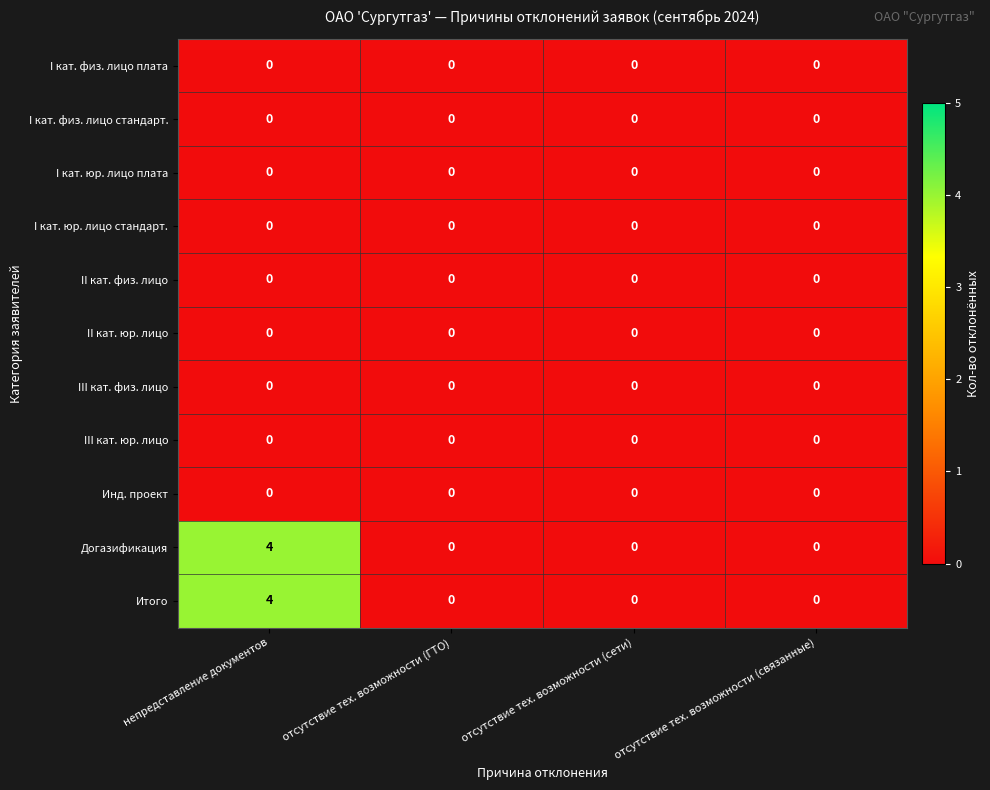

The I кат. юр. лицо плата series shows 0 at непредставление документов. True or false?

True